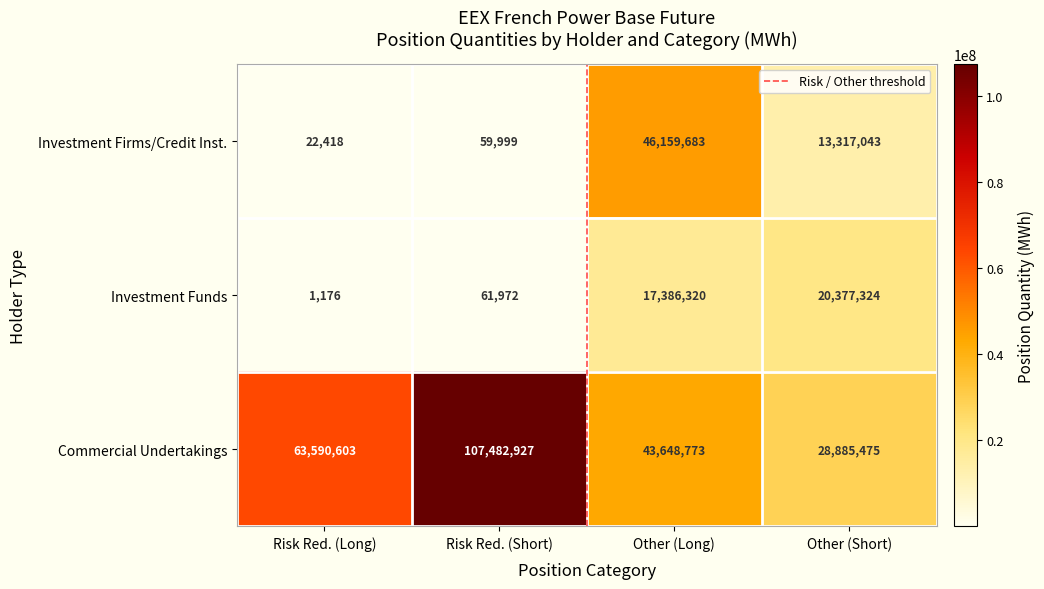

Which category has the highest value in the Investment Funds series?

Other (Short)